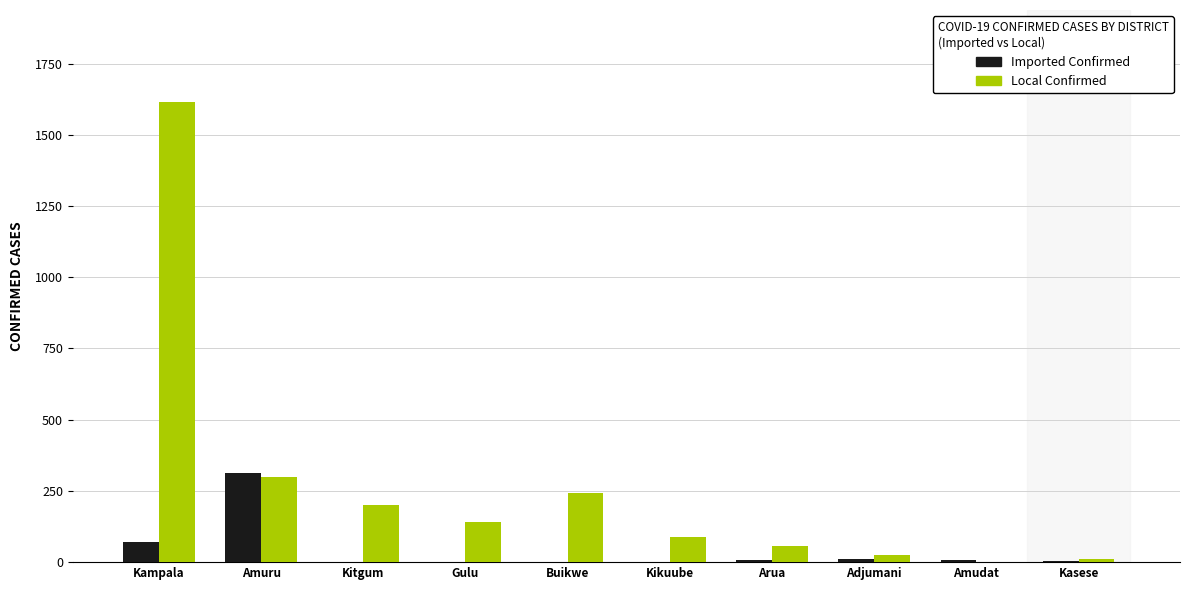

What is the spread (max minus min) of values at Amuru?

15